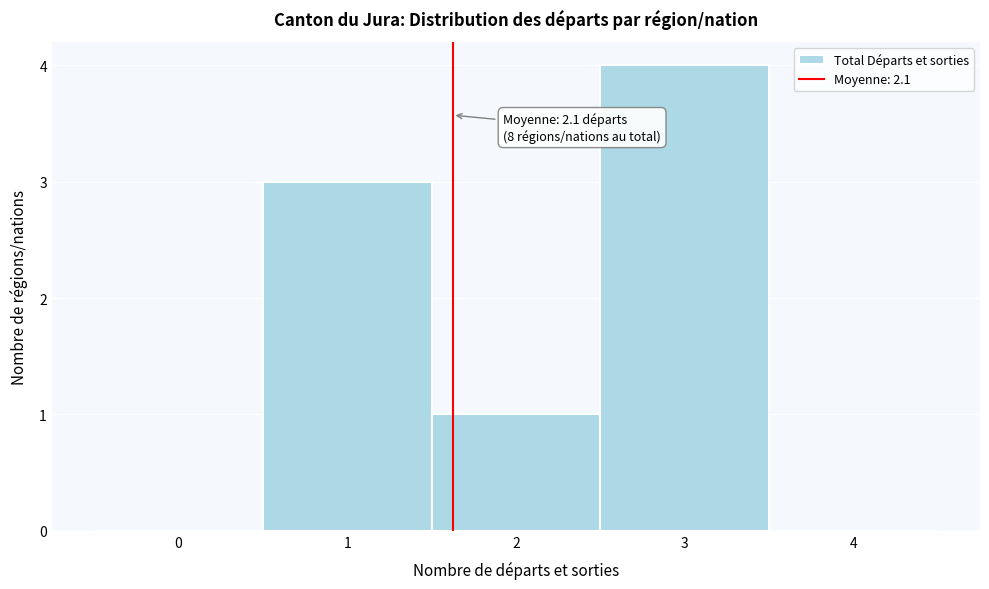

Reading right to left, list all the values displayed in this chart.

4=0	3=4	2=1	1=3	0=0